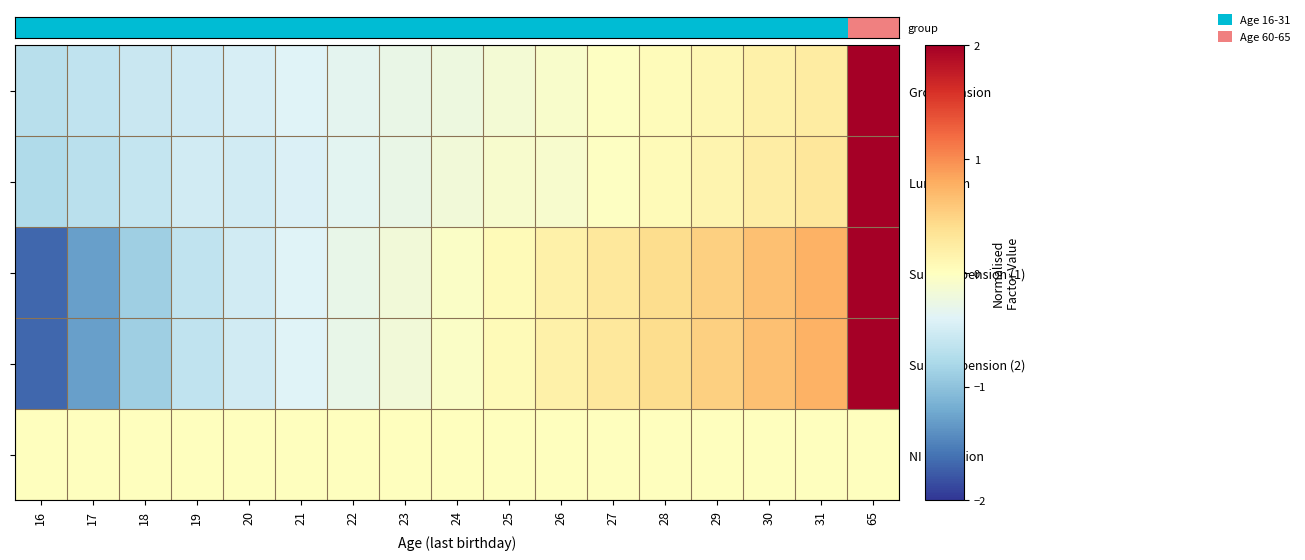

At which category is the sum across all series the highest?

65